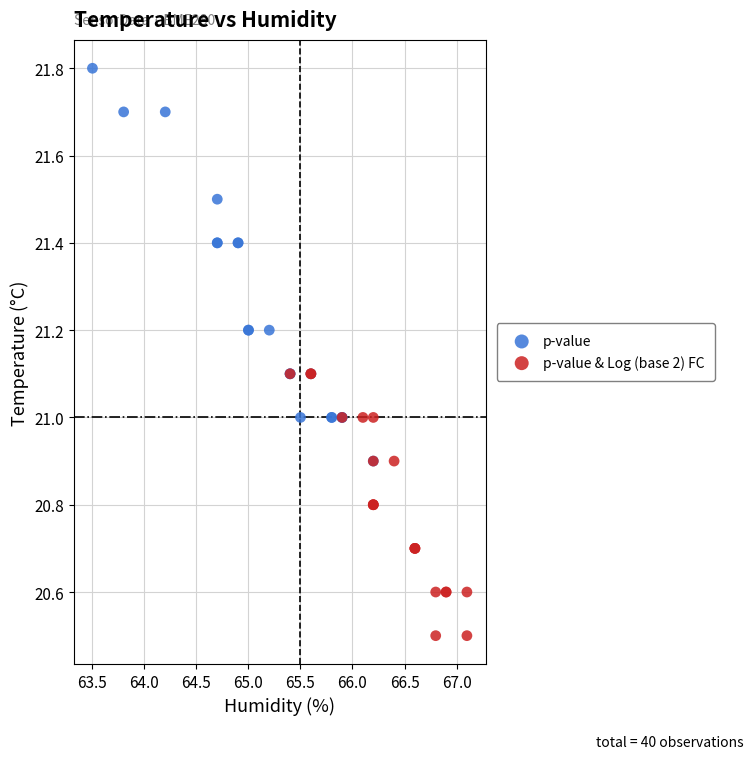

What are all the series names shown in the legend?

p-value, p-value & Log (base 2) FC